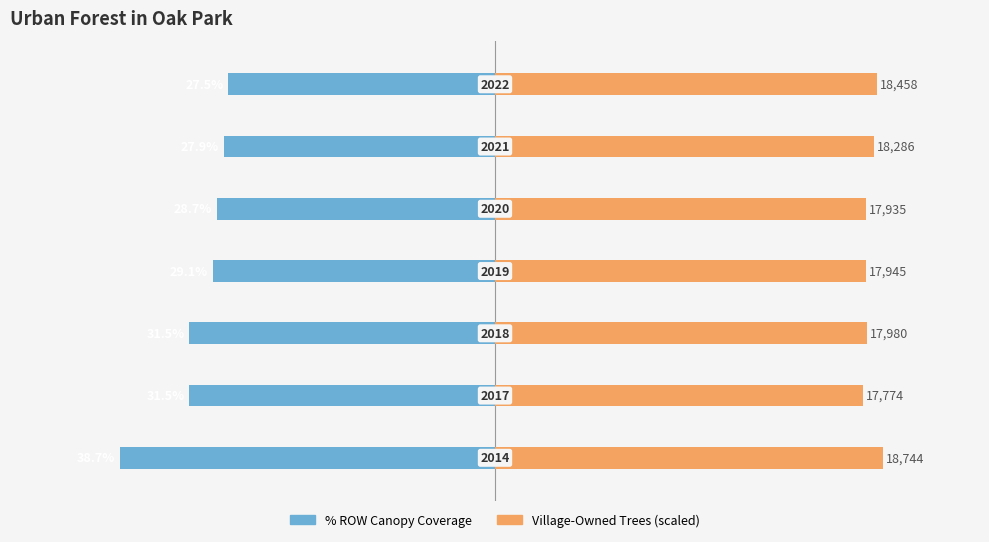

Reading left to right, transcribe all the data shown in this chart.

% ROW Canopy Coverage: -38.7	-31.5	-31.5	-29.1	-28.7	-27.9	-27.5
Village-Owned Trees (scaled): 40.0	37.9	38.4	38.3	38.3	39.0	39.4